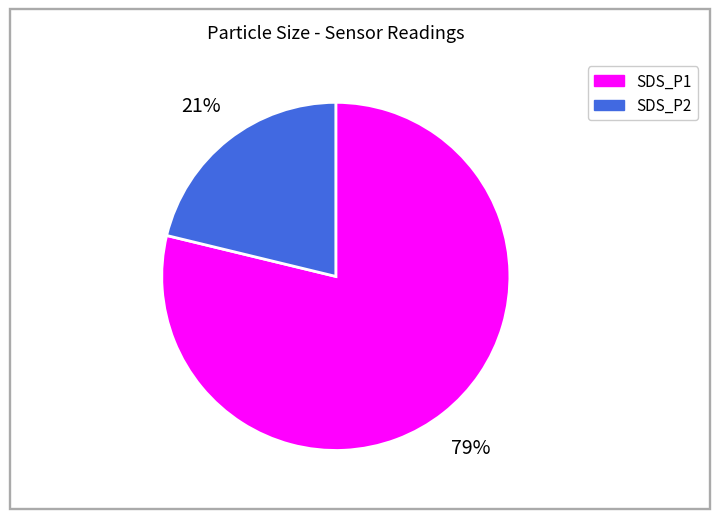

Does any single category account for the majority?

Yes